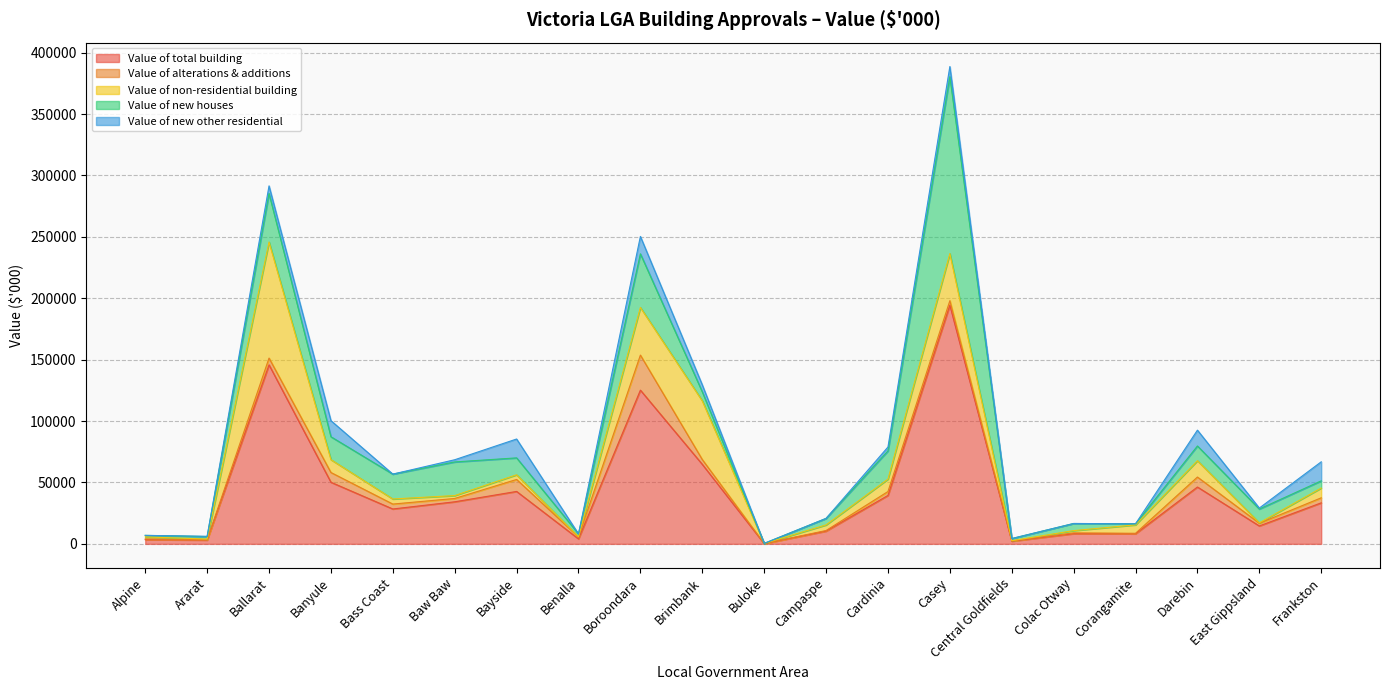

What is the difference between the highest and lowest values at Ballarat?

140216.9